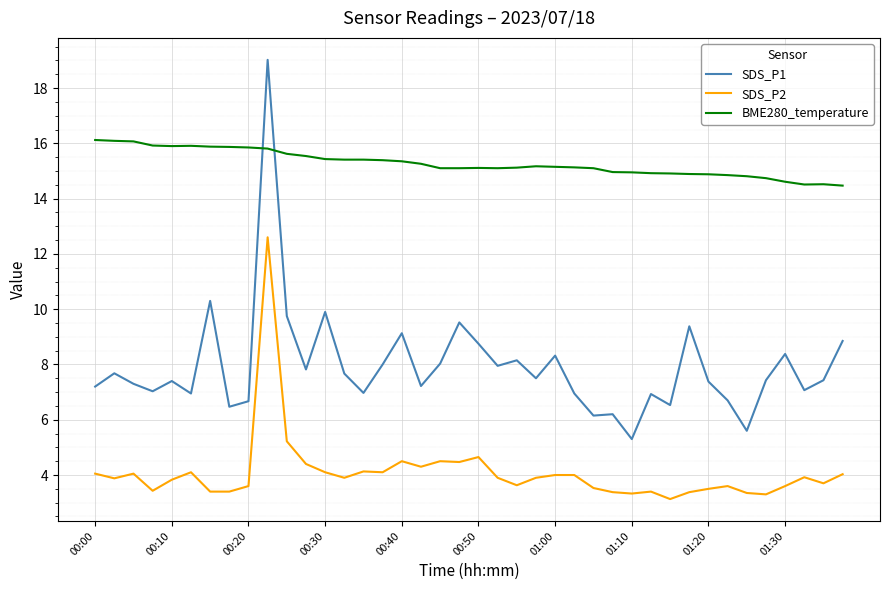

Does the chart have visible grid lines?

Yes